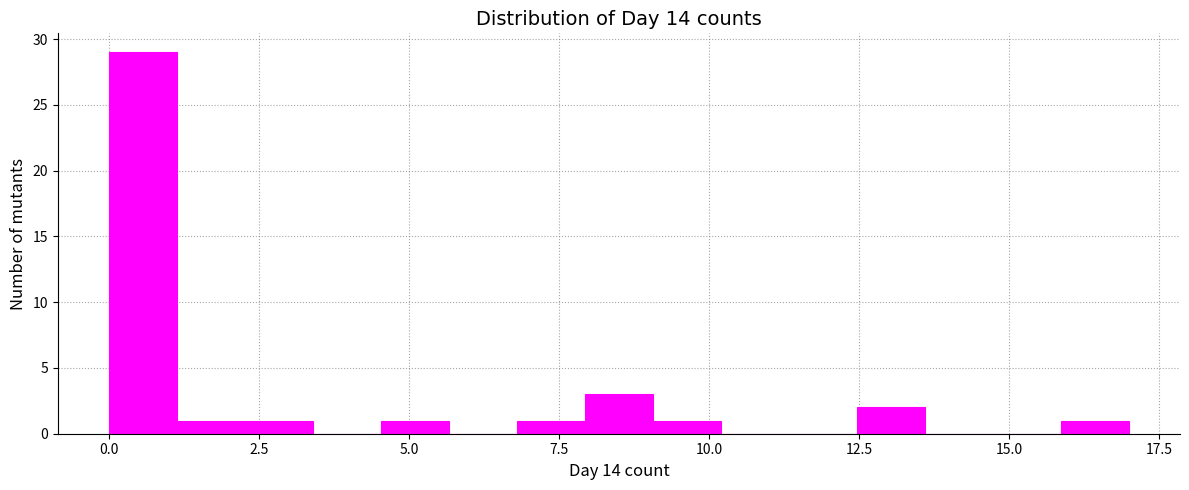

Read against the x-axis, roughly where is the centre of the tallest bar?

0.5